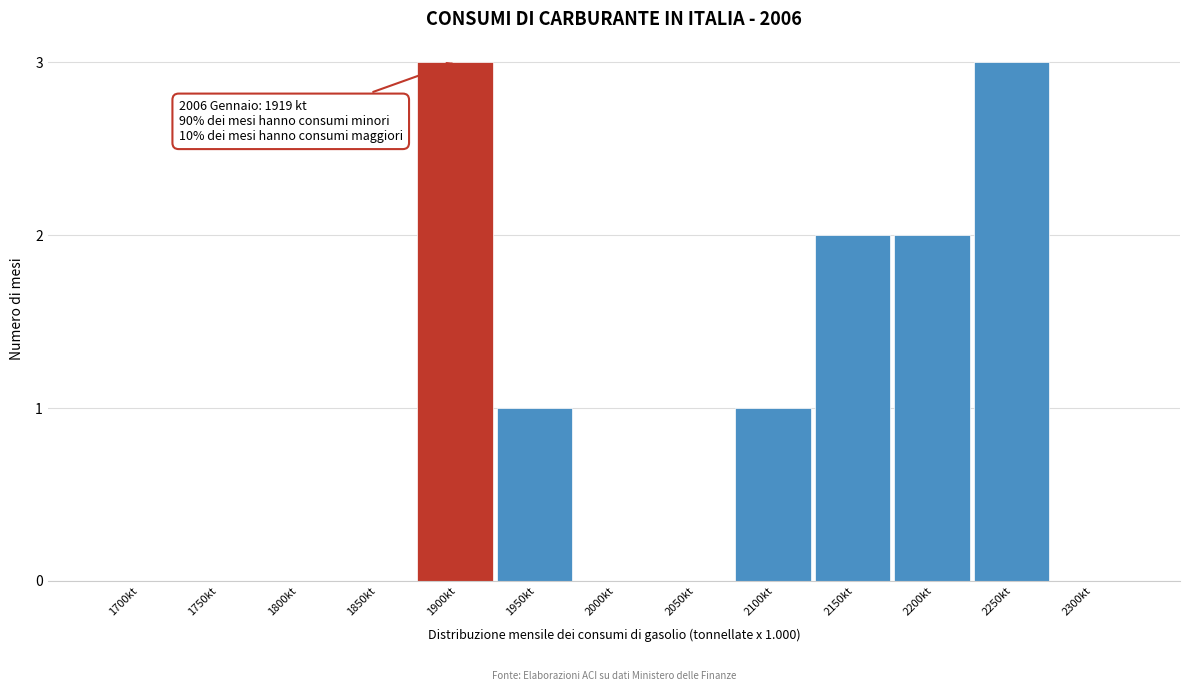

Reading left to right, what are all the values shown in this chart?

1700kt=0	1750kt=0	1800kt=0	1850kt=0	1900kt=3	1950kt=1	2000kt=0	2050kt=0	2100kt=1	2150kt=2	2200kt=2	2250kt=3	2300kt=0